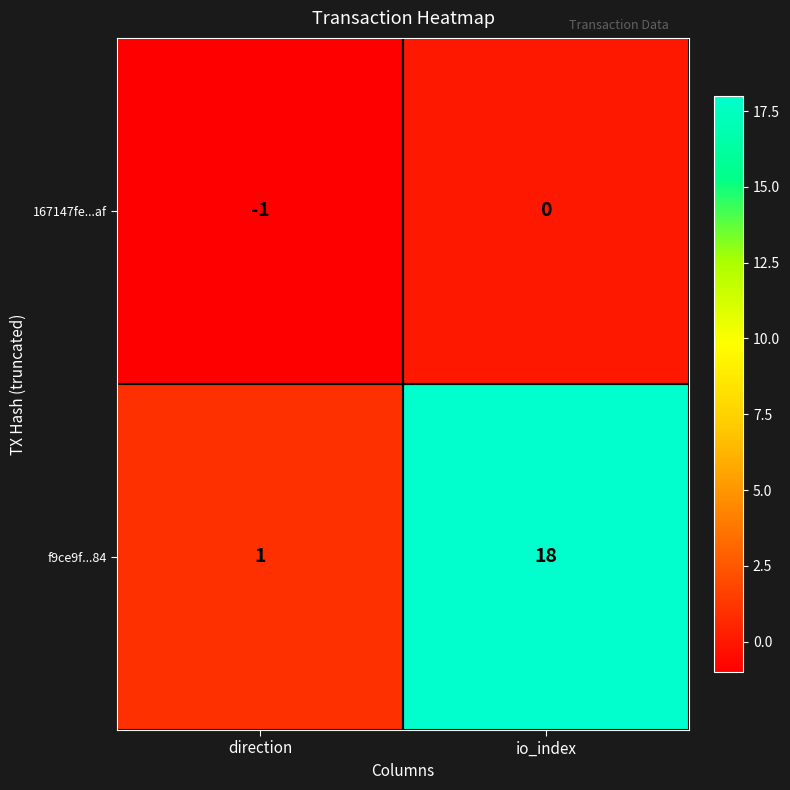

Is it true that f9ce9f...84 equals 1 at direction?

True